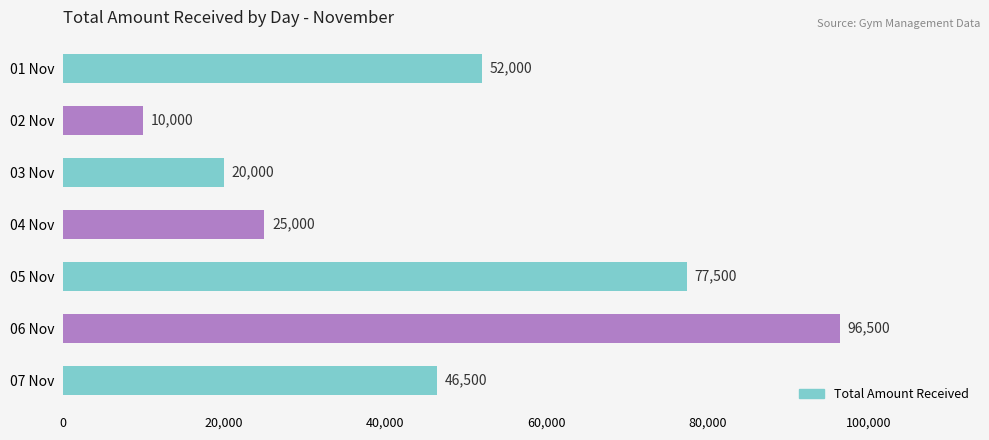

What is the label of the 6th bar from the top?

06 Nov